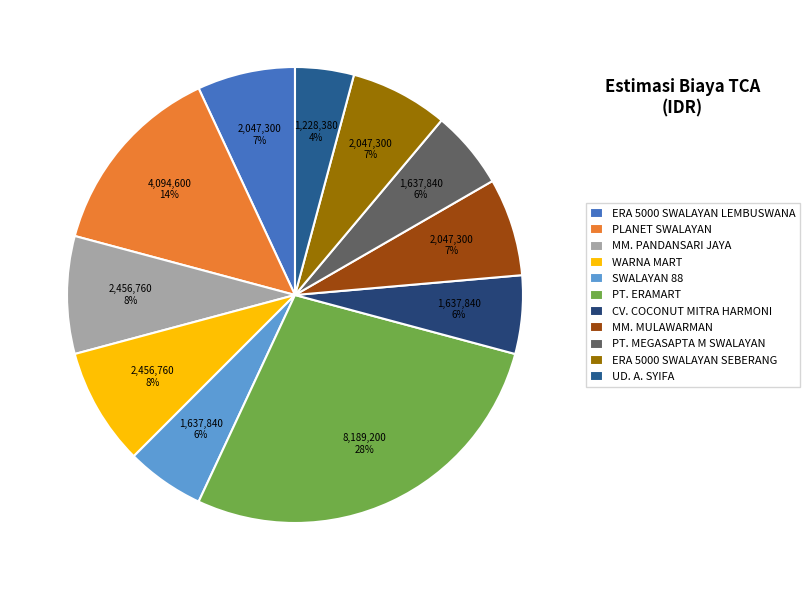

Which slice is the smallest?

UD. A. SYIFA